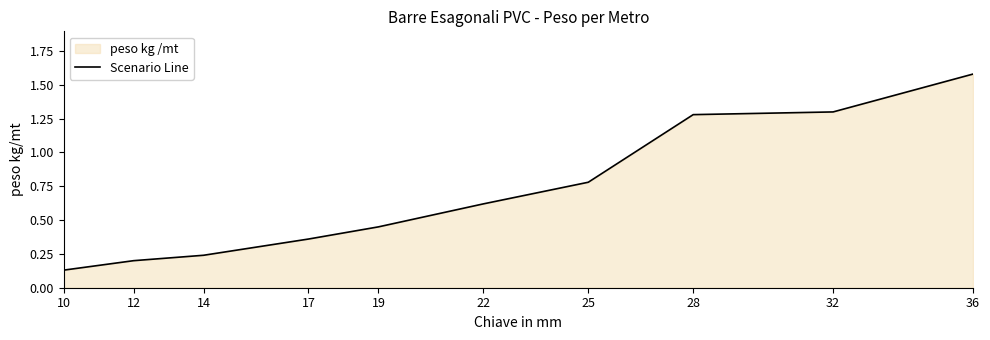

What is the value of the 9th point from the left?

1.3